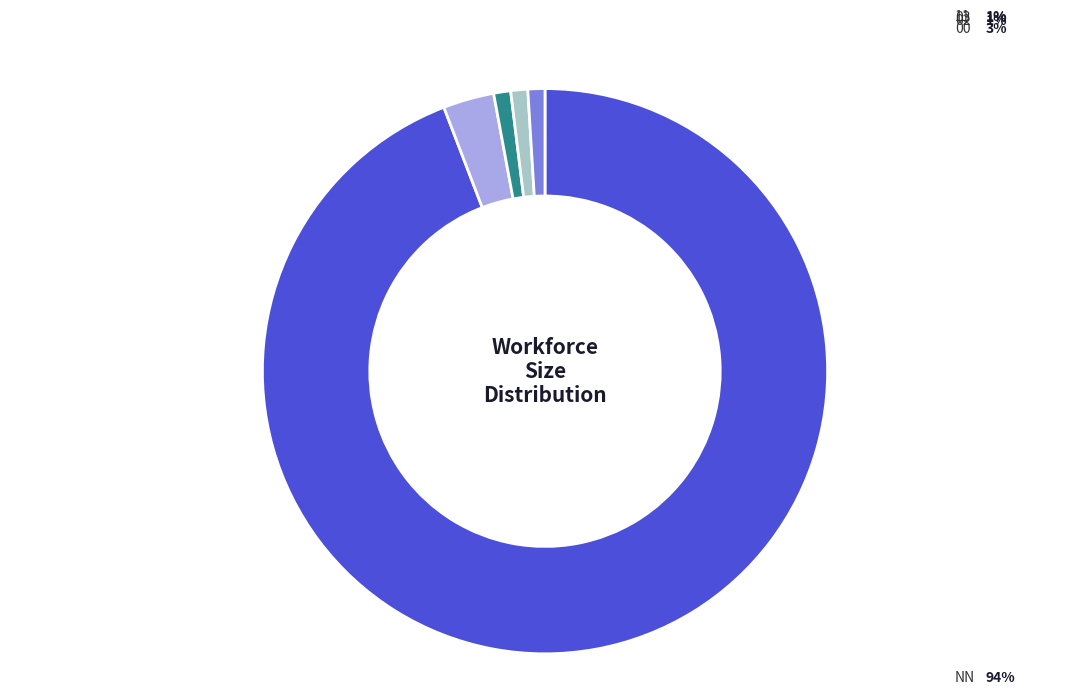

Is there a majority slice in this chart?

Yes